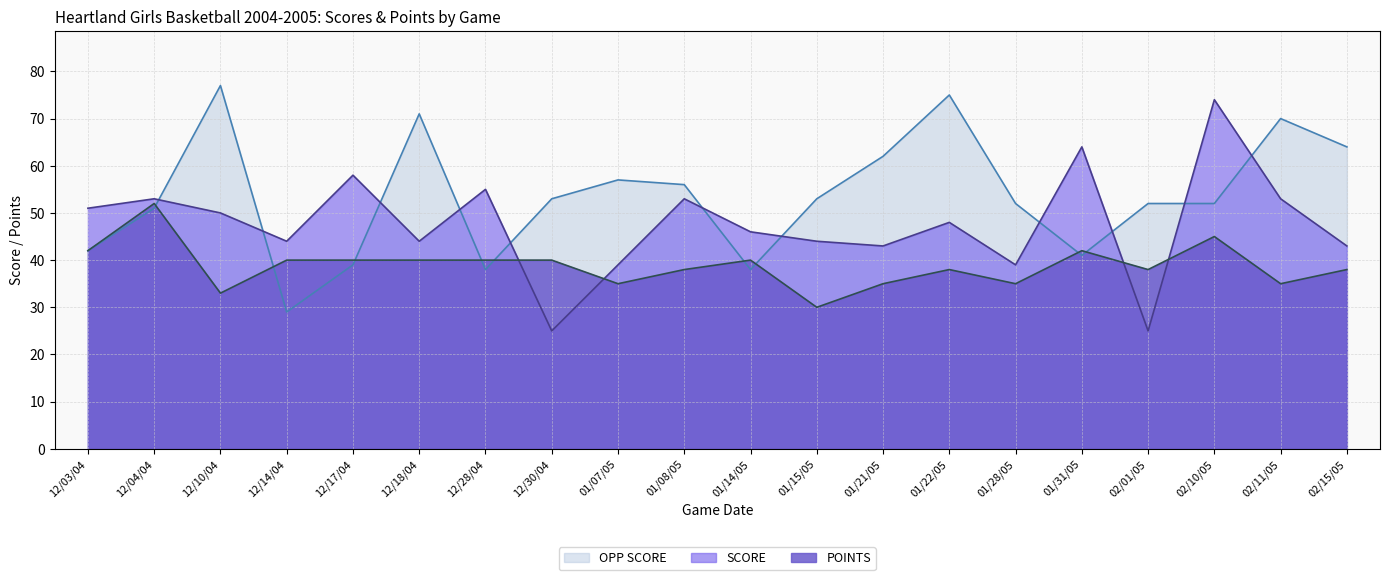

Does the chart display data point markers on the line(s)?

No